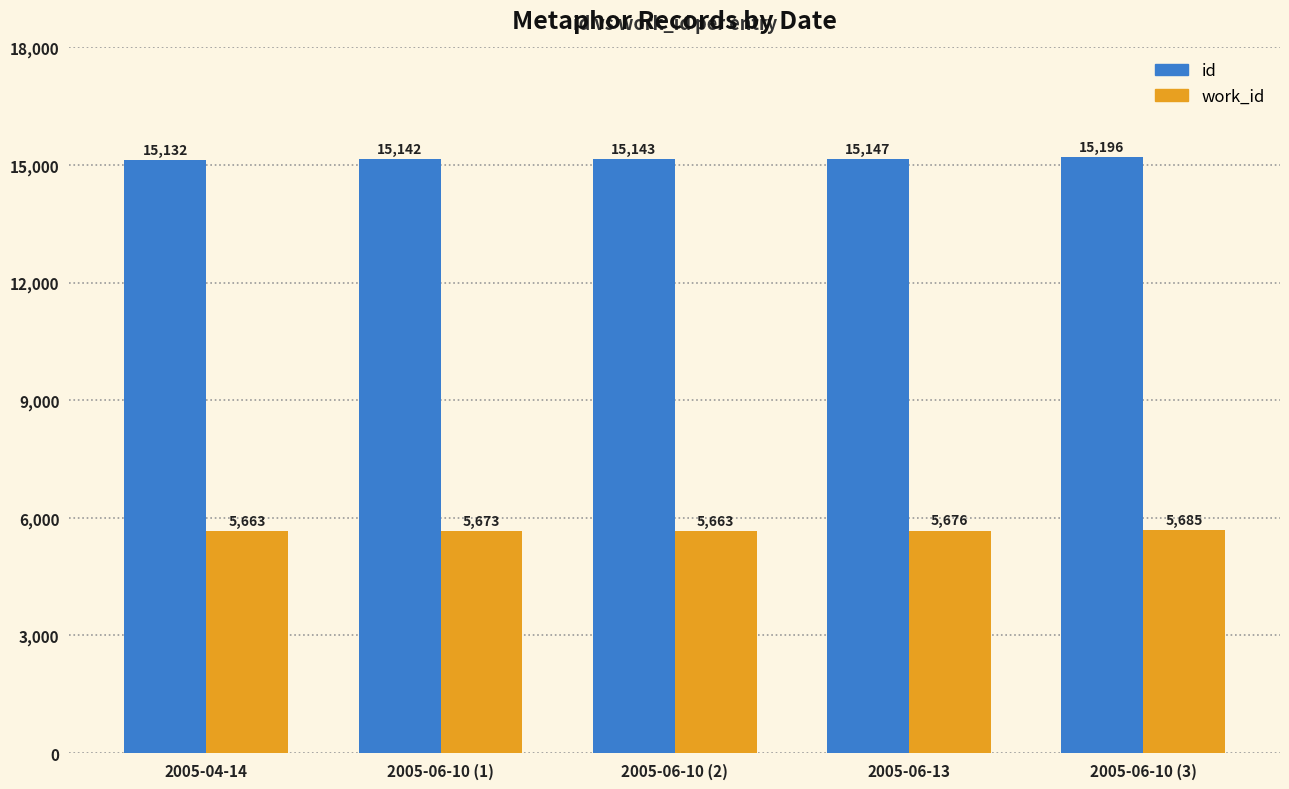

Which category has the lowest value in the id series?

2005-04-14